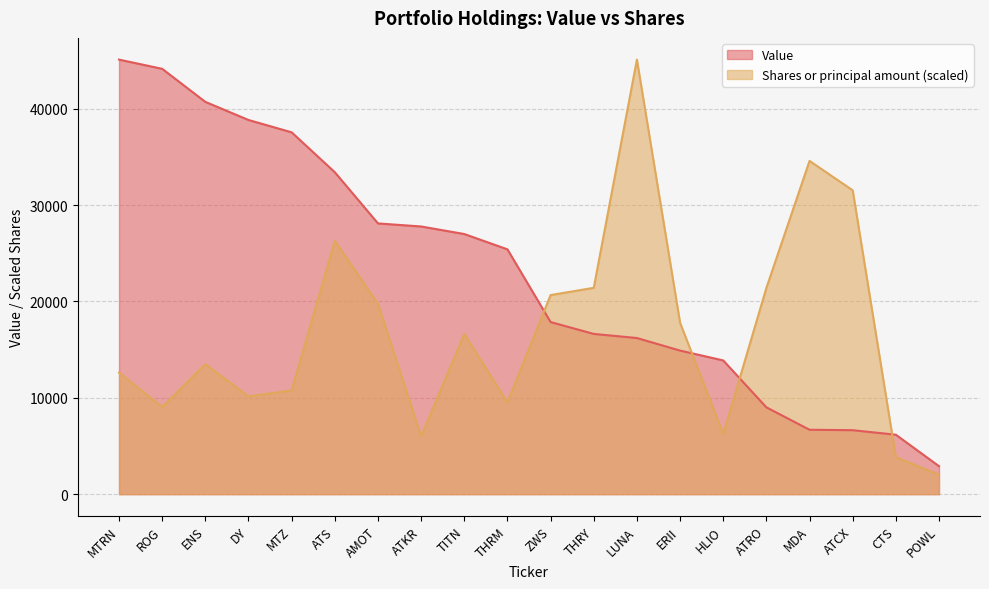

Reading left to right, extract all data points from this chart.

Value: 45111.0	44156.0	40723.0	38844.0	37562.0	33420.0	28106.0	27788.0	27004.0	25415.0	17865.0	16635.0	16208.0	14904.0	13882.0	9013.0	6685.0	6640.0	6169.0	2902.0
Shares or principal amount: 12612.0	9052.2	13492.7	10153.2	10769.7	26300.5	19753.5	5994.1	16629.2	9523.4	20666.0	21419.8	45111.0	17796.2	6238.7	21407.3	34596.7	31542.6	3828.9	2018.4